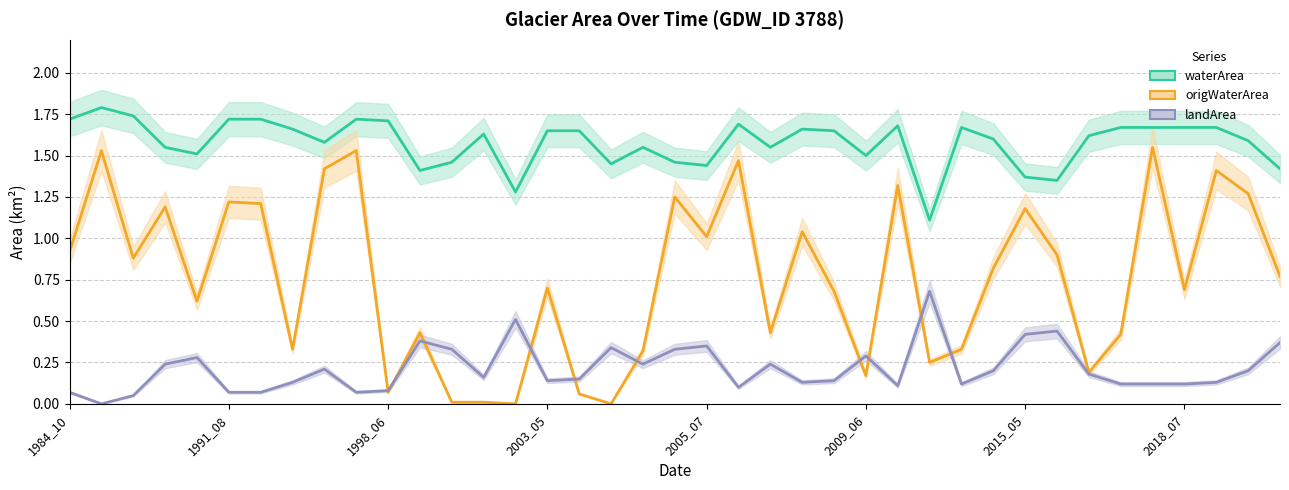

At how many categories does at least one series exceed 1?

39